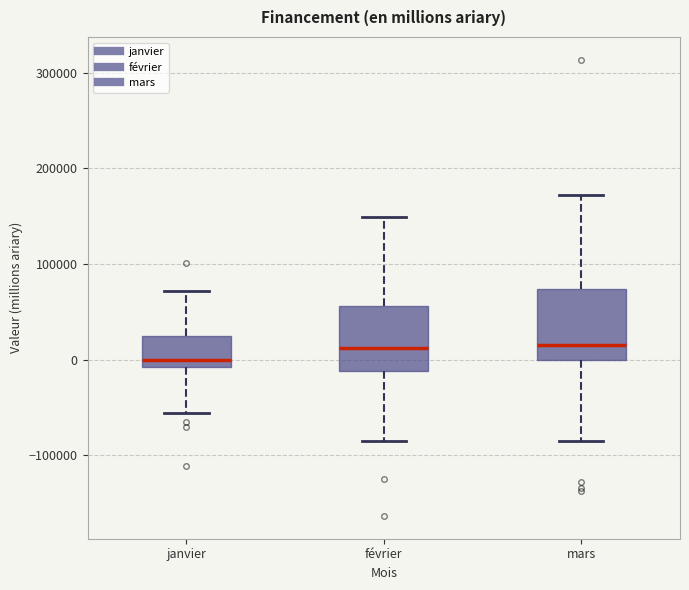

Reading left to right, transcribe this box plot: for each box, give where its median line is, the range the box spans, and where its two whiskers end, as read against the y-axis. The values are not printed on the chart, so give them approximately, as read against the axis.

janvier: median 0, box -10000 to 30000, whiskers -60000 to 70000
février: median 10000, box -10000 to 60000, whiskers -80000 to 150000
mars: median 10000, box 0 to 70000, whiskers -80000 to 170000